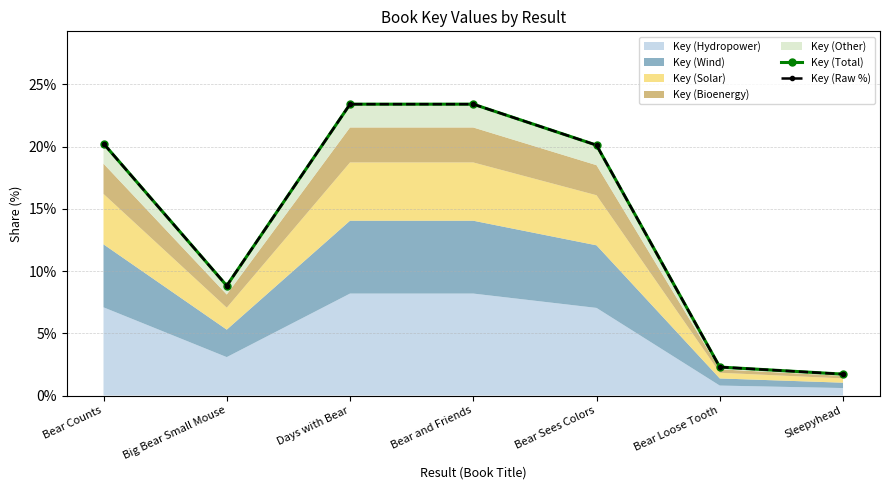

The value of Key (Total) at Bear and Friends is 23.4. True or false?

True